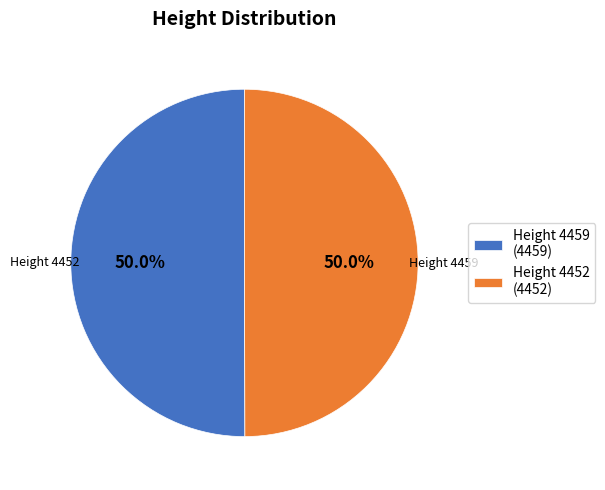

What is the ratio of the value at Height 4459 (4459) to the value at Height 4452 (4452)?

1.0